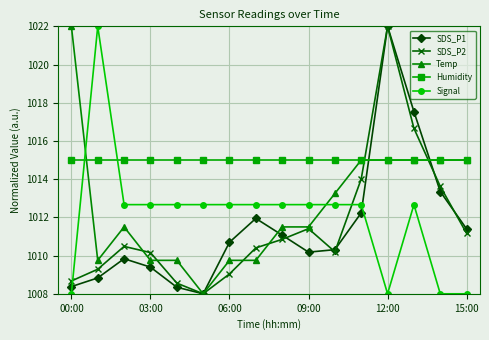

How many times do SDS_P2 and Humidity cross each other?

2